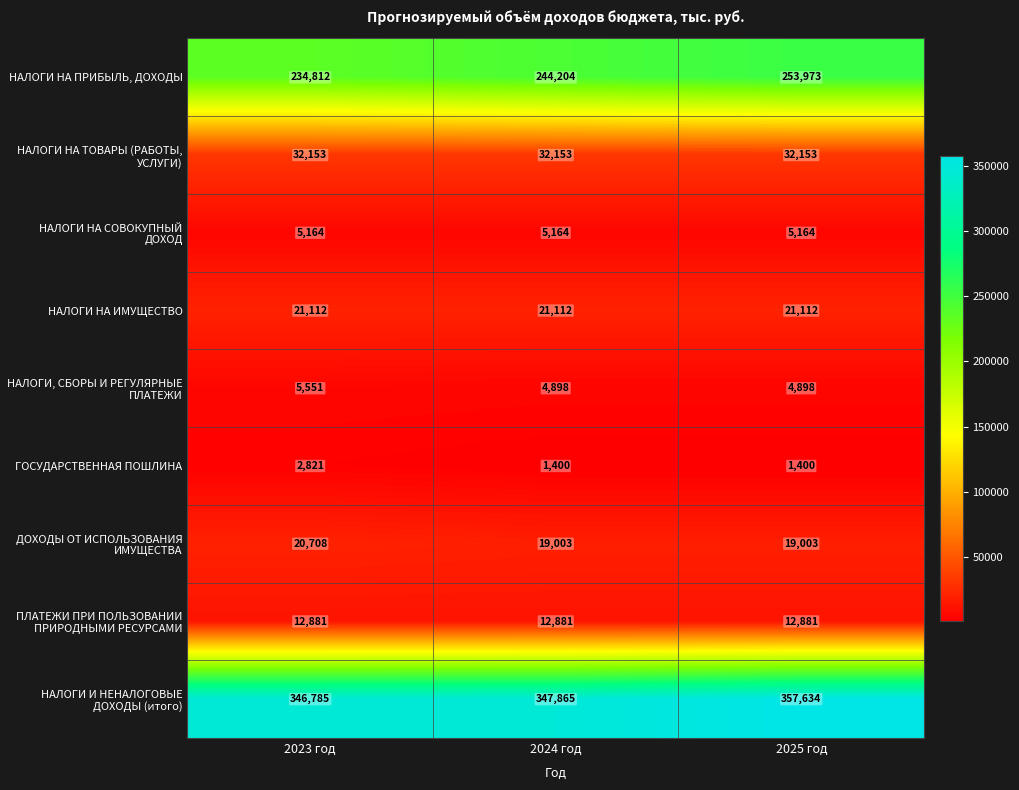

At which category is the sum across all series the highest?

2025 год